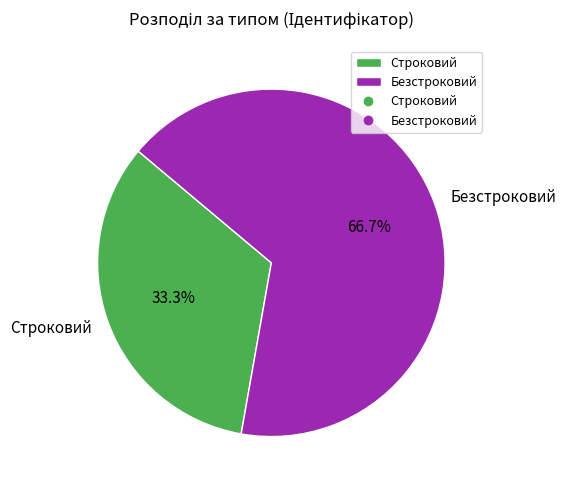

Count the number of slices in the pie.

2